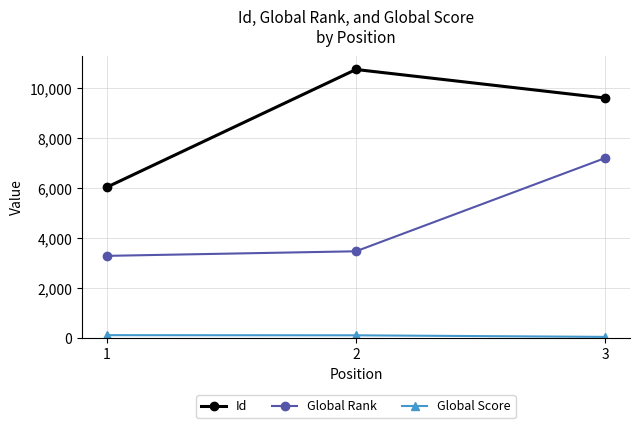

The Global Rank series shows 3287 at 1. True or false?

True